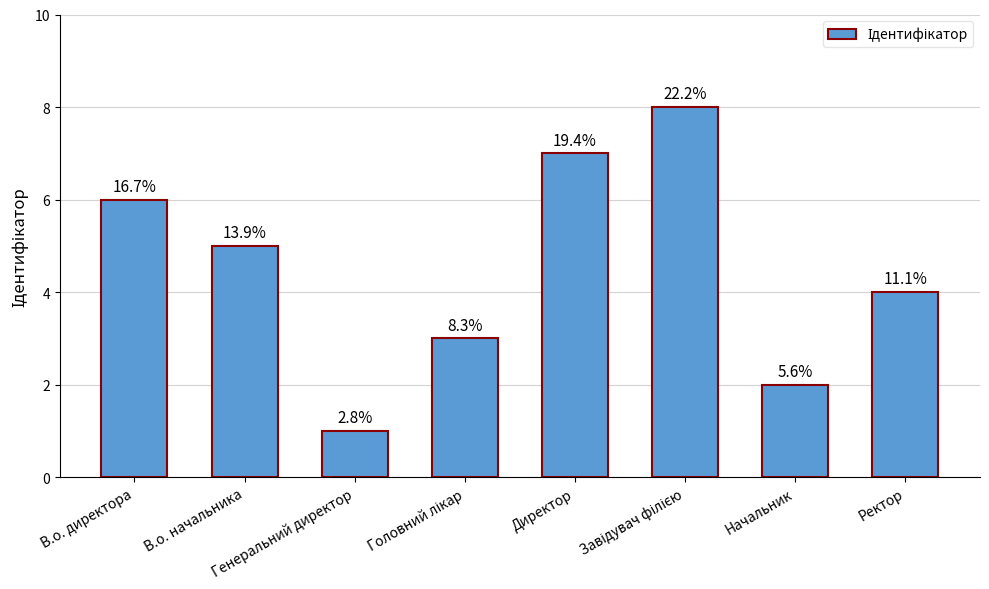

How many bars are there in total?

8